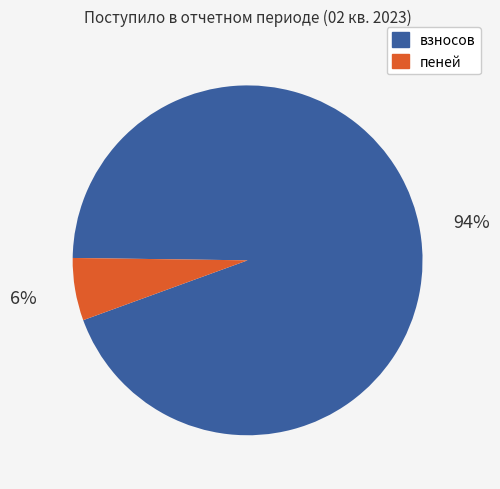

Count the number of slices in the pie.

2